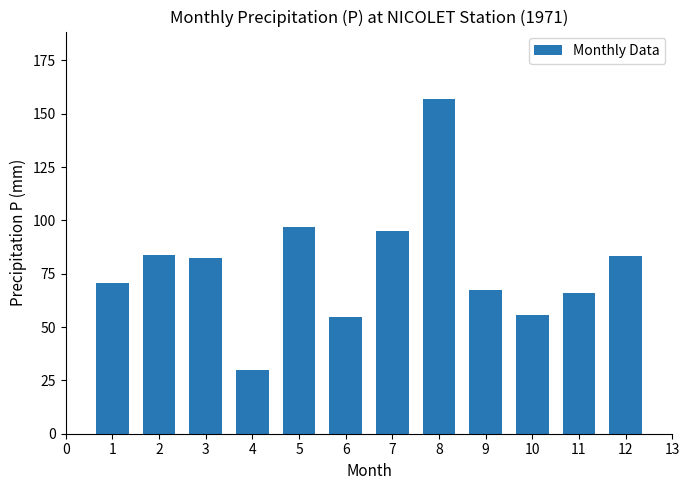

At which category does the chart reach its minimum across all series?

4